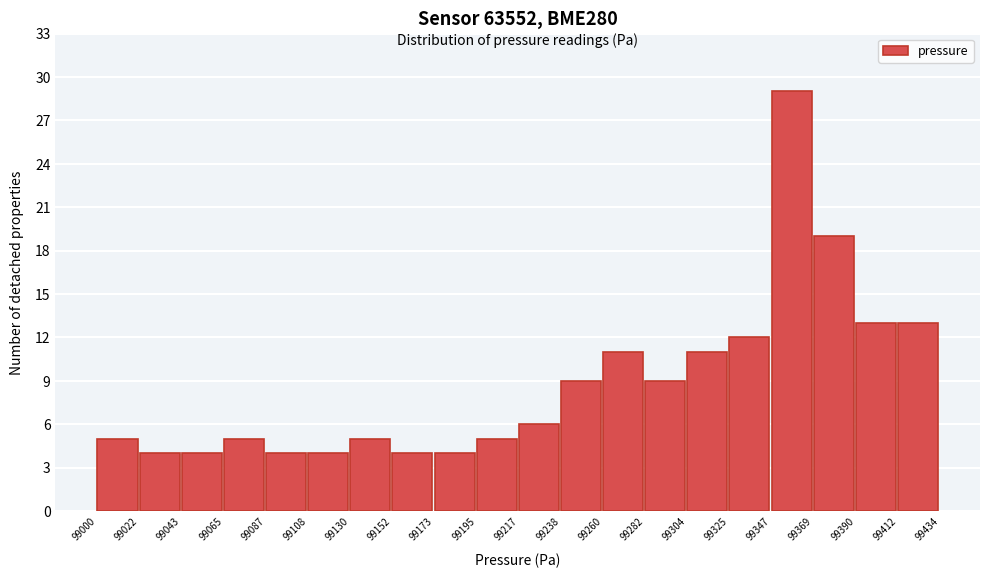

Reading left to right, transcribe this chart: for each bar, give the range it covers on the x-axis and its height. The values are not printed on the chart, so give them approximately, as read against the axis.

99000 to 99022: 5
99022 to 99043: 4
99043 to 99065: 4
99065 to 99087: 5
99087 to 99108: 4
99108 to 99130: 4
99130 to 99152: 5
99152 to 99173: 4
99173 to 99195: 4
99195 to 99217: 5
99217 to 99238: 6
99238 to 99260: 9
99260 to 99282: 11
99282 to 99304: 9
99304 to 99325: 11
99325 to 99347: 12
99347 to 99369: 29
99369 to 99390: 19
99390 to 99412: 13
99412 to 99434: 13